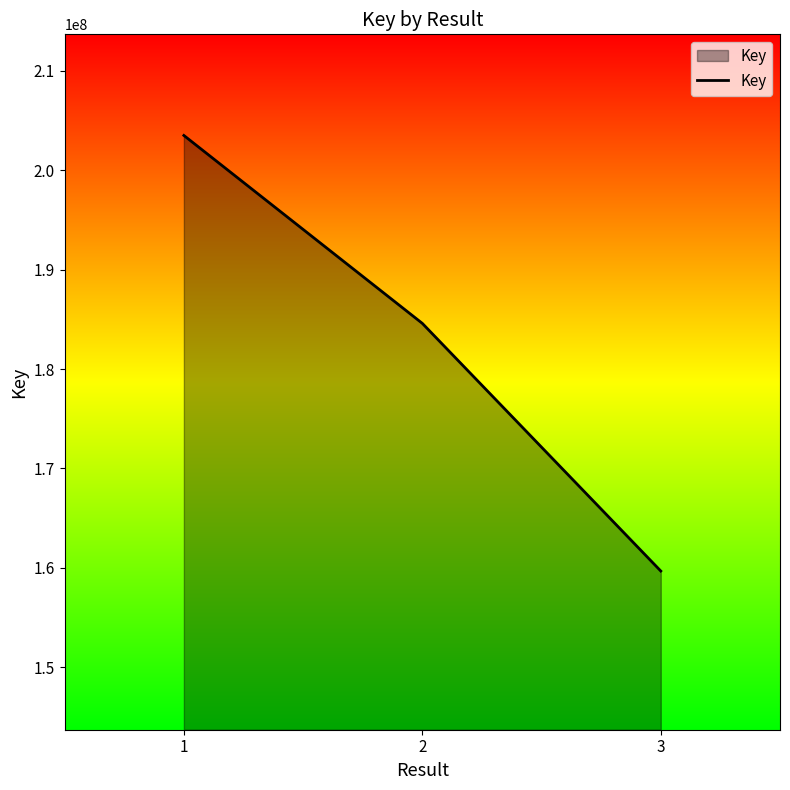

What is the difference between the values at 3 and 2?

24918560